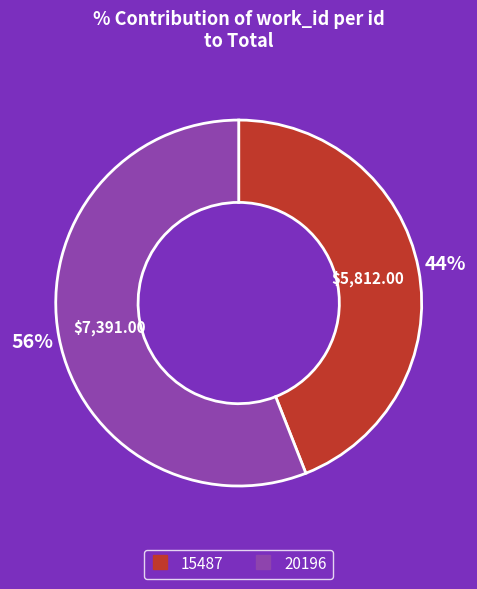

Count the number of slices in the pie.

2